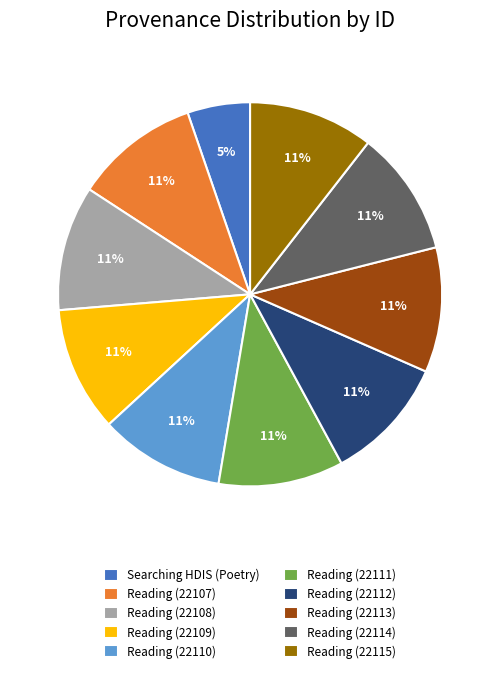

What is the smallest slice in the pie chart?

Searching HDIS (Poetry)